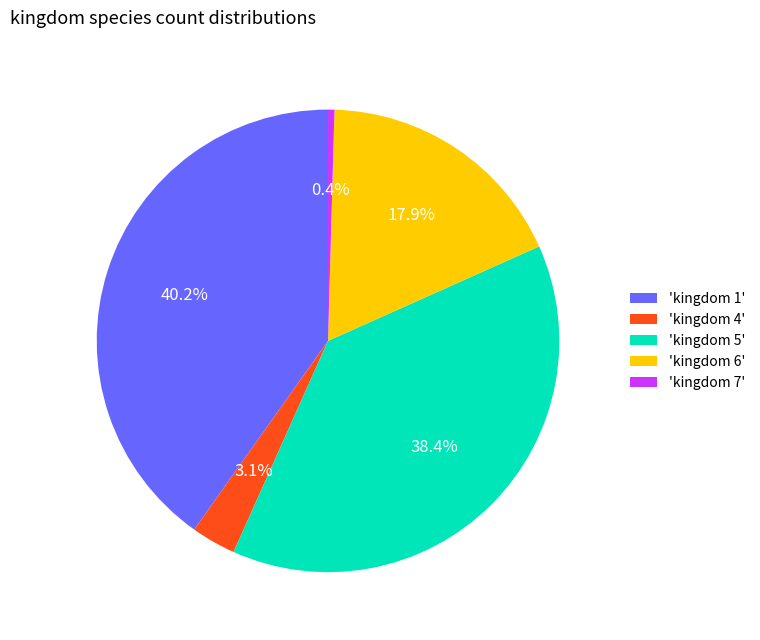

Does any single category account for the majority?

No